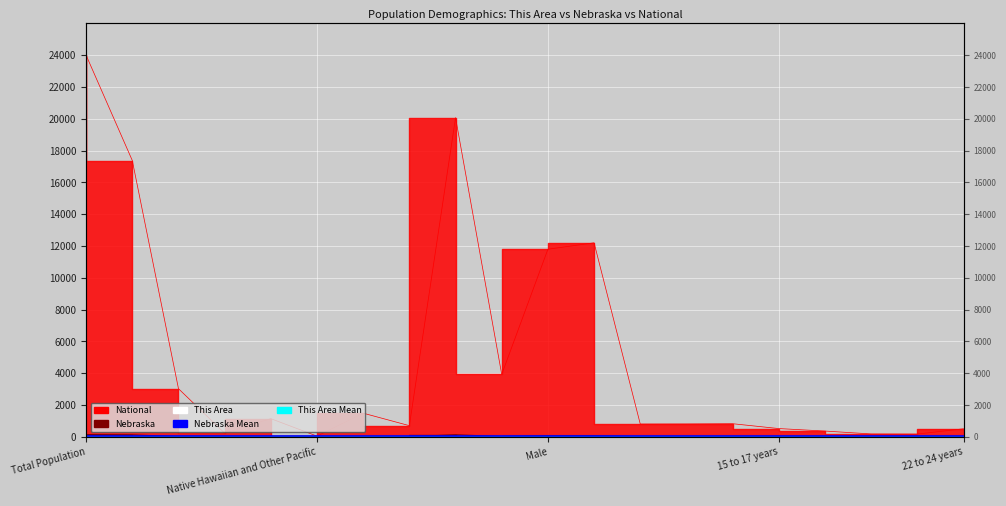

At which label is This Area Mean closest to 0?

Total Population